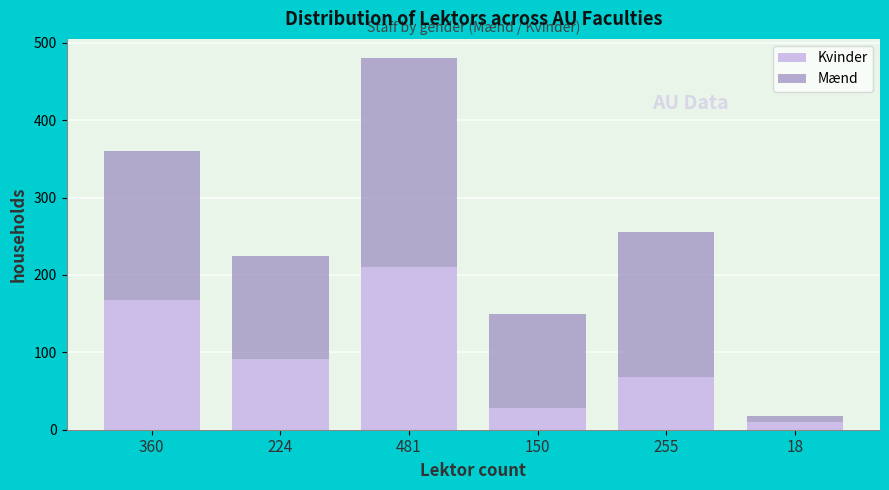

Reading left to right, list the values for the Kvinder series.

168	92	210	28	68	10